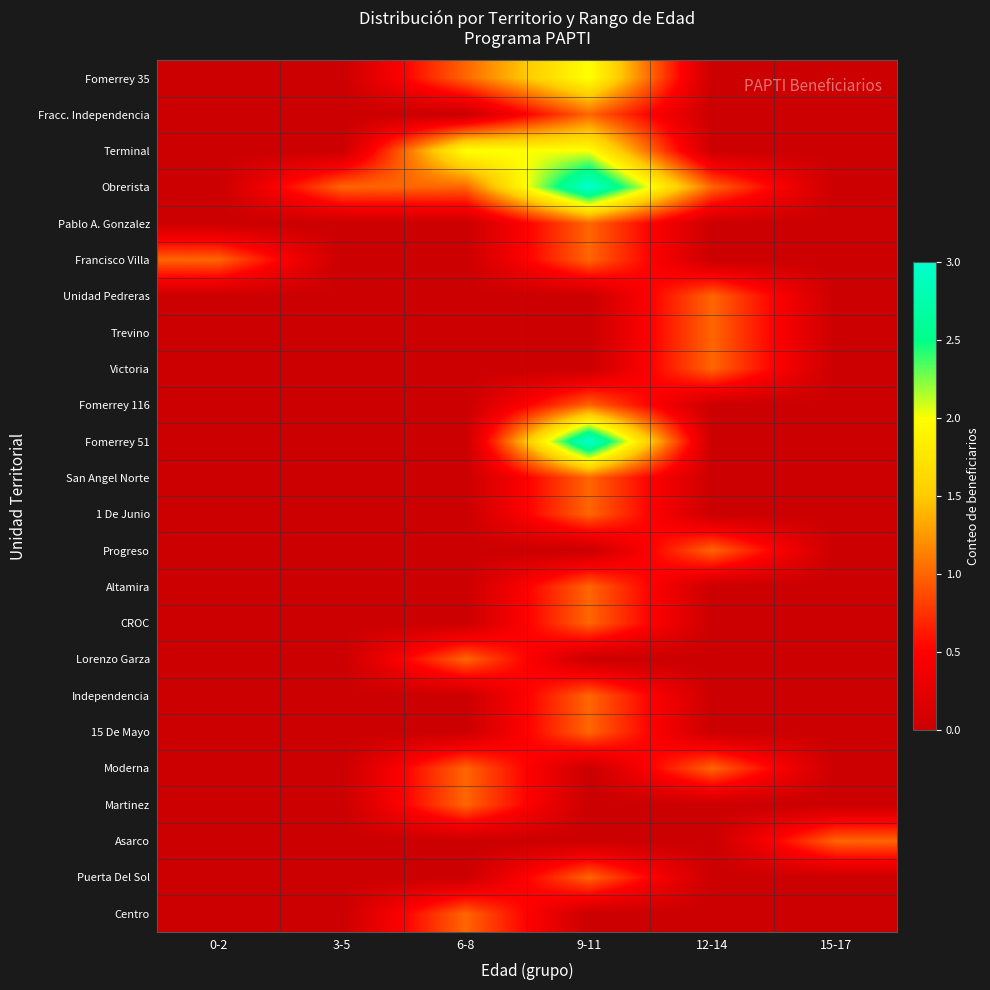

Reading right to left, transcribe all the data shown in this chart.

Fomerrey 35: 15-17=0	12-14=0	9-11=2	6-8=1	3-5=0	0-2=0
Fracc. Independencia: 15-17=0	12-14=0	9-11=1	6-8=0	3-5=0	0-2=0
Terminal: 15-17=0	12-14=0	9-11=2	6-8=2	3-5=0	0-2=0
Obrerista: 15-17=0	12-14=1	9-11=3	6-8=1	3-5=1	0-2=0
Pablo A. Gonzalez: 15-17=0	12-14=0	9-11=1	6-8=0	3-5=0	0-2=0
Francisco Villa: 15-17=0	12-14=0	9-11=1	6-8=0	3-5=0	0-2=1
Unidad Pedreras: 15-17=0	12-14=1	9-11=0	6-8=0	3-5=0	0-2=0
Trevino: 15-17=0	12-14=1	9-11=0	6-8=0	3-5=0	0-2=0
Victoria: 15-17=0	12-14=1	9-11=0	6-8=0	3-5=0	0-2=0
Fomerrey 116: 15-17=0	12-14=0	9-11=1	6-8=0	3-5=0	0-2=0
Fomerrey 51: 15-17=0	12-14=0	9-11=3	6-8=0	3-5=0	0-2=0
San Angel Norte: 15-17=0	12-14=0	9-11=1	6-8=0	3-5=0	0-2=0
1 De Junio: 15-17=0	12-14=0	9-11=1	6-8=0	3-5=0	0-2=0
Progreso: 15-17=0	12-14=1	9-11=0	6-8=0	3-5=0	0-2=0
Altamira: 15-17=0	12-14=0	9-11=1	6-8=0	3-5=0	0-2=0
CROC: 15-17=0	12-14=0	9-11=1	6-8=0	3-5=0	0-2=0
Lorenzo Garza: 15-17=0	12-14=0	9-11=0	6-8=1	3-5=0	0-2=0
Independencia: 15-17=0	12-14=0	9-11=1	6-8=0	3-5=0	0-2=0
15 De Mayo: 15-17=0	12-14=0	9-11=1	6-8=0	3-5=0	0-2=0
Moderna: 15-17=0	12-14=1	9-11=0	6-8=1	3-5=0	0-2=0
Martinez: 15-17=0	12-14=0	9-11=0	6-8=1	3-5=0	0-2=0
Asarco: 15-17=1	12-14=0	9-11=0	6-8=0	3-5=0	0-2=0
Puerta Del Sol: 15-17=0	12-14=0	9-11=1	6-8=0	3-5=0	0-2=0
Centro: 15-17=0	12-14=0	9-11=0	6-8=1	3-5=0	0-2=0